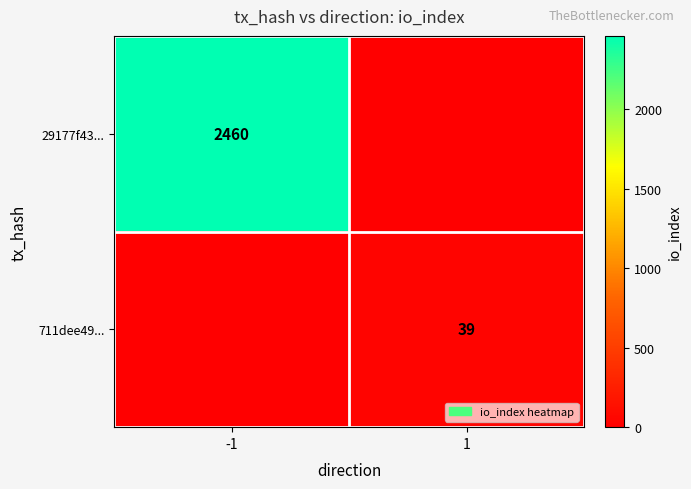

Is it true that 711dee49... equals 18 at 1?

False